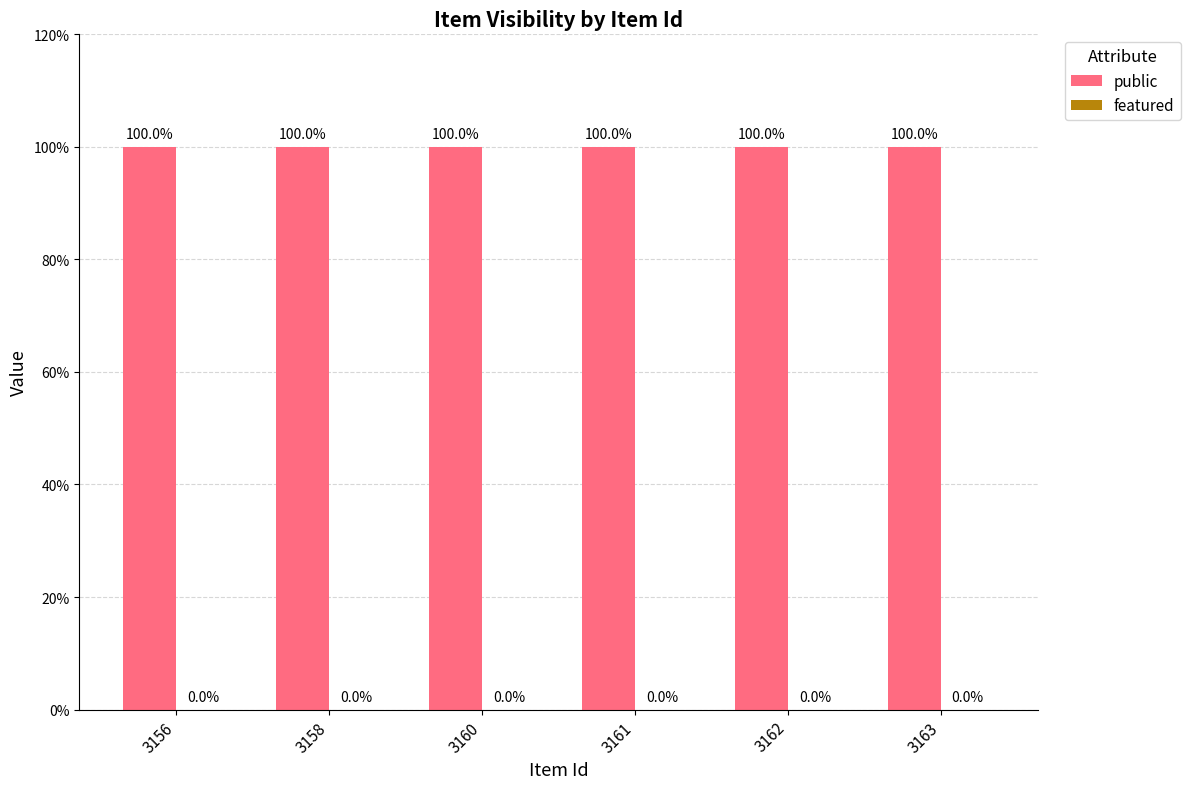

How many bars are there in each group?

2